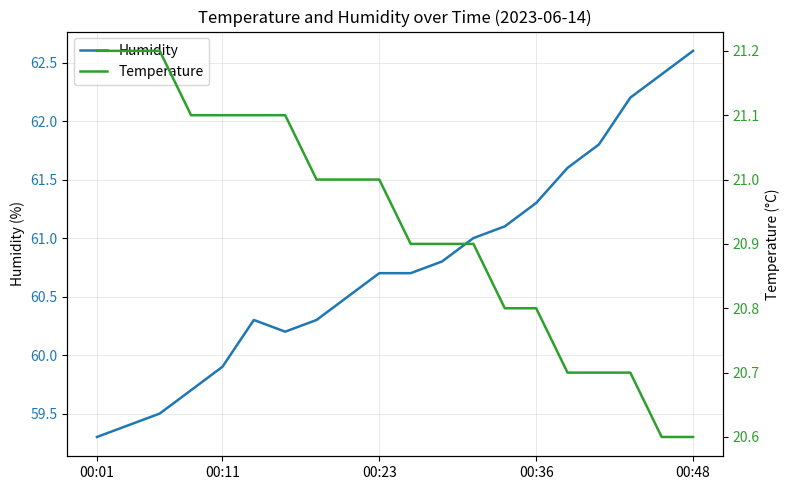

The value of Humidity at 00:01 is 59.3. True or false?

True